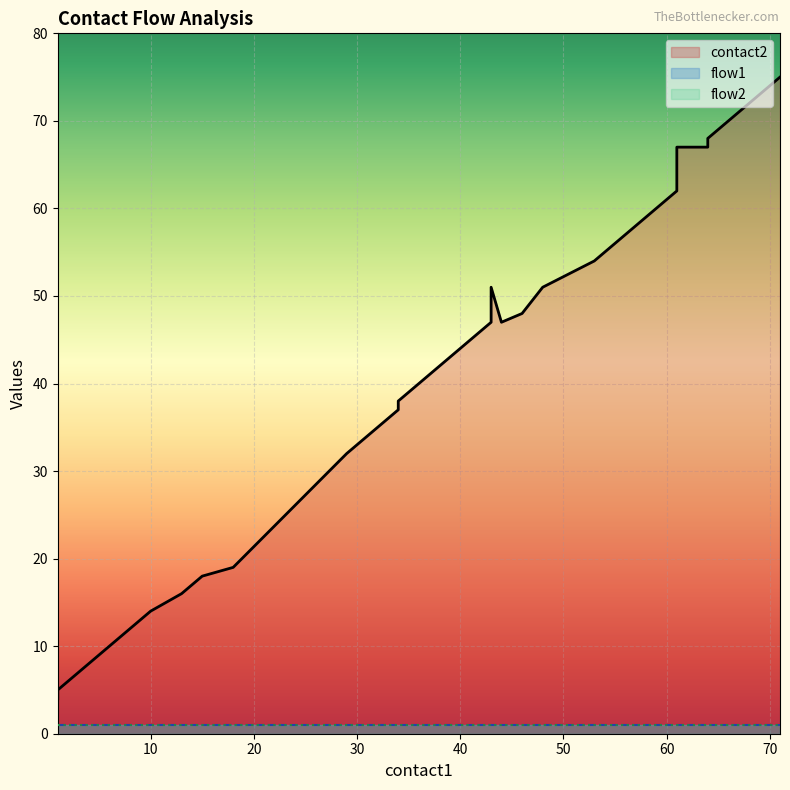

What value does the flow2 series have at 71?

1